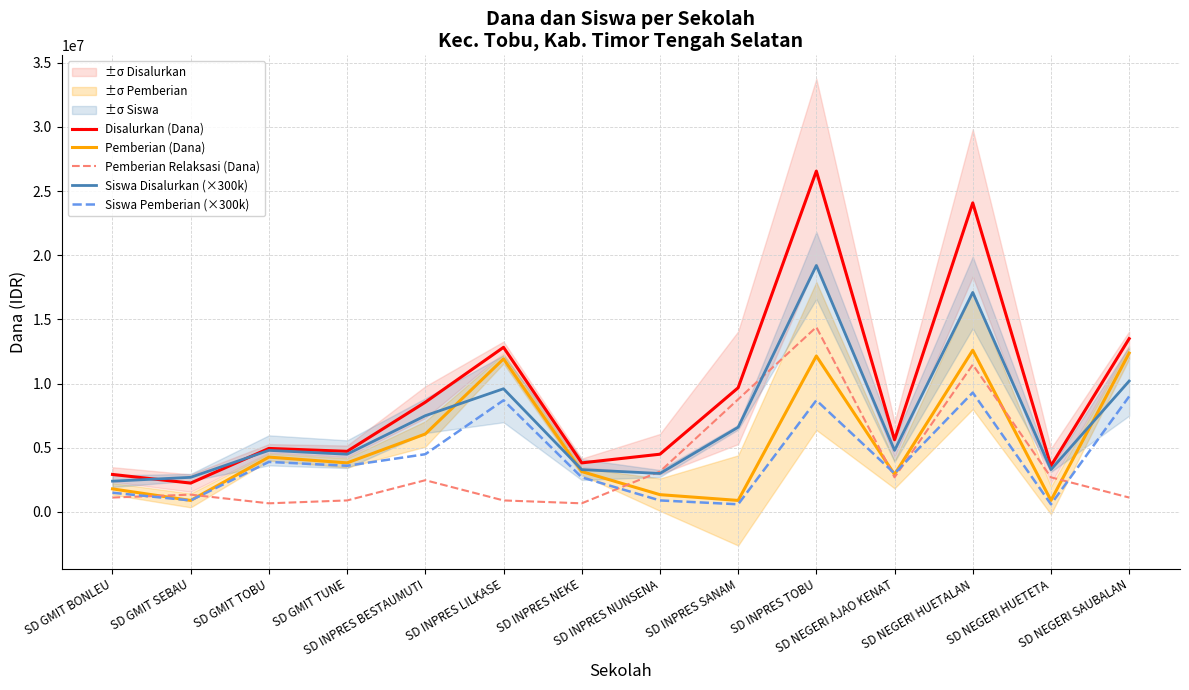

List the labels in order of Pemberian (Dana) value, smallest first.

SD GMIT SEBAU, SD INPRES SANAM, SD NEGERI HUETETA, SD INPRES NUNSENA, SD GMIT BONLEU, SD NEGERI AJAO KENAT, SD INPRES NEKE, SD GMIT TUNE, SD GMIT TOBU, SD INPRES BESTAUMUTI, SD INPRES LILKASE, SD INPRES TOBU, SD NEGERI SAUBALAN, SD NEGERI HUETALAN